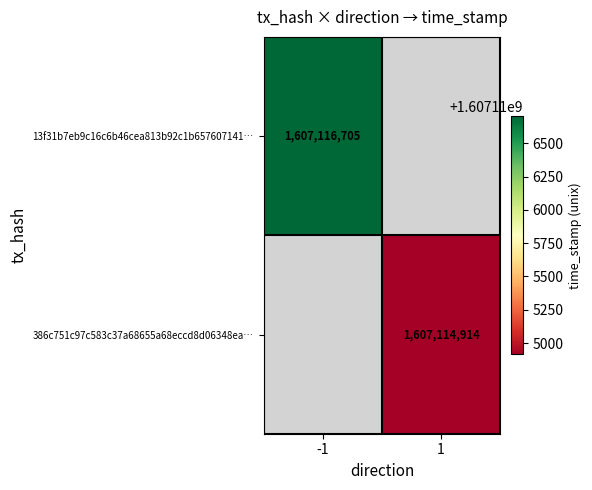

The 386c751c97c583c37a68655a68eccd8d06348ea… series shows 2553913317 at 1. True or false?

False